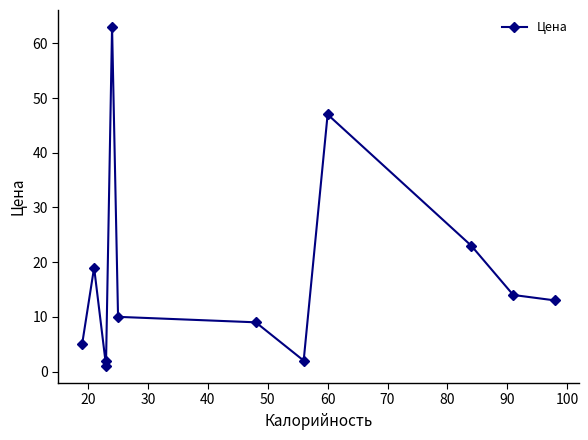

Where does the data first go above 13?

20